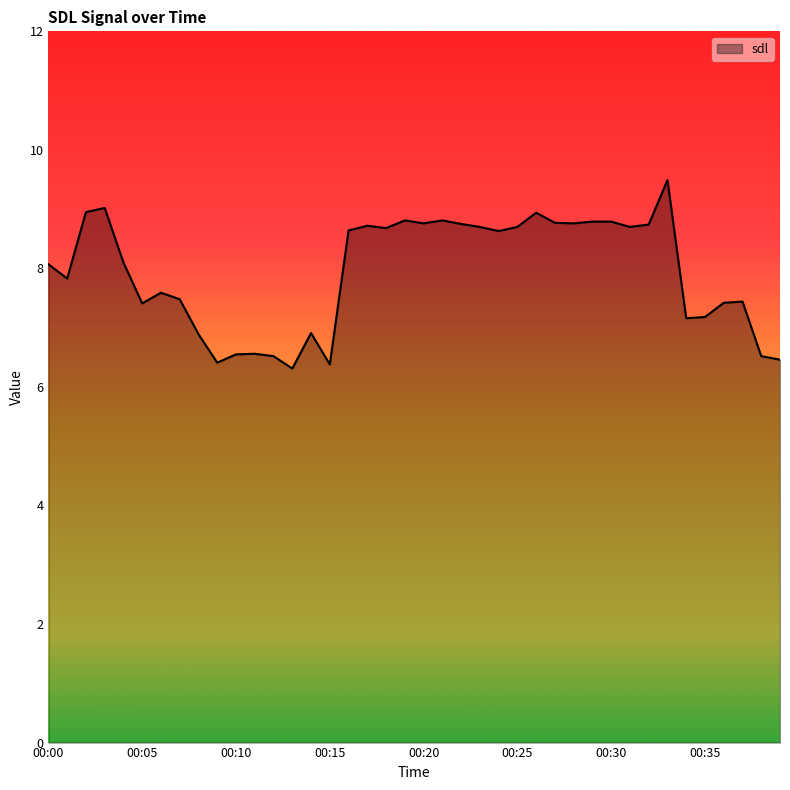

What is the minimum value shown in the chart?

6.3